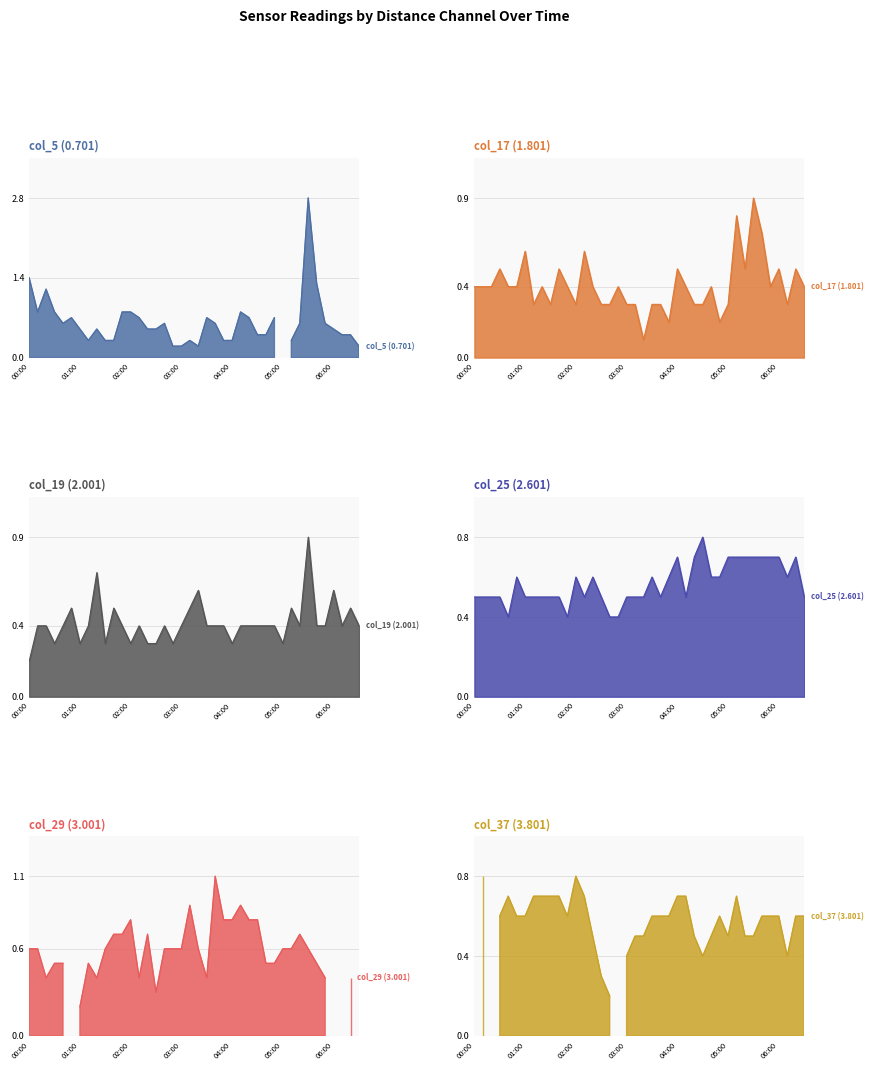

The value of col_19 at 02:00 is 0.3. True or false?

True